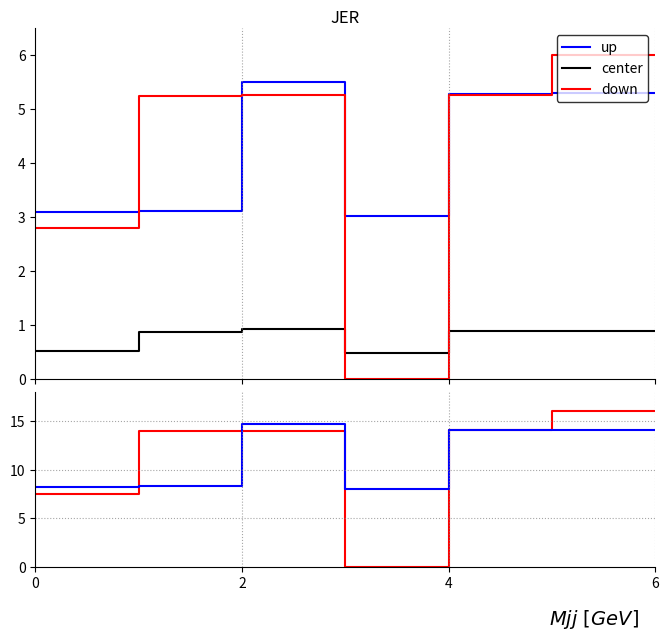

Rank the series by their maximum value, from lowest to highest.

center, up, down